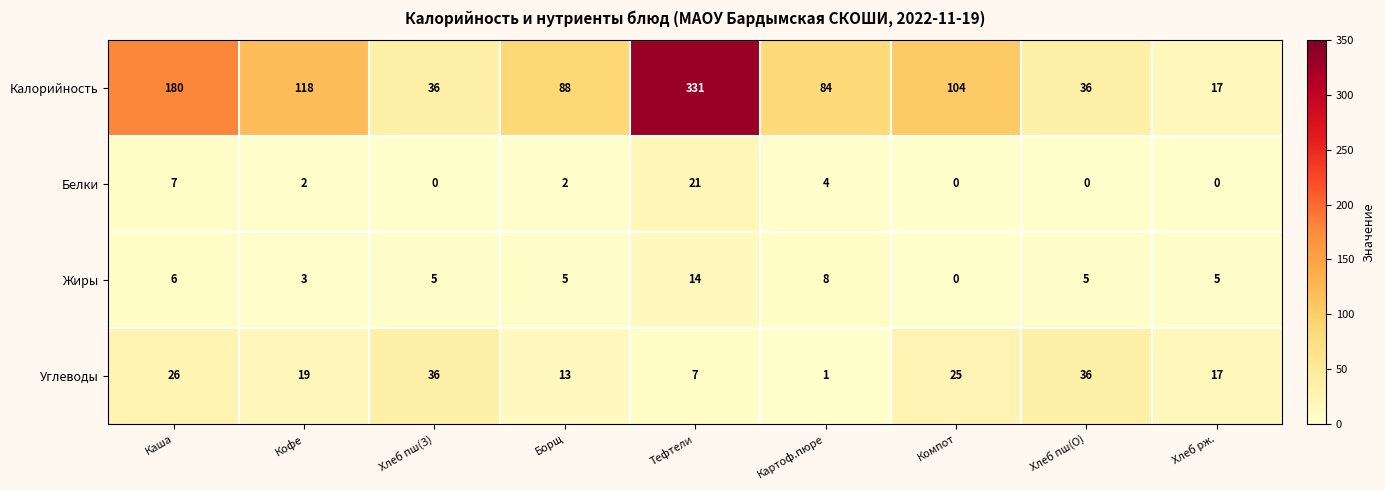

What is the difference between the maximum and second lowest values in the Белки series?

21